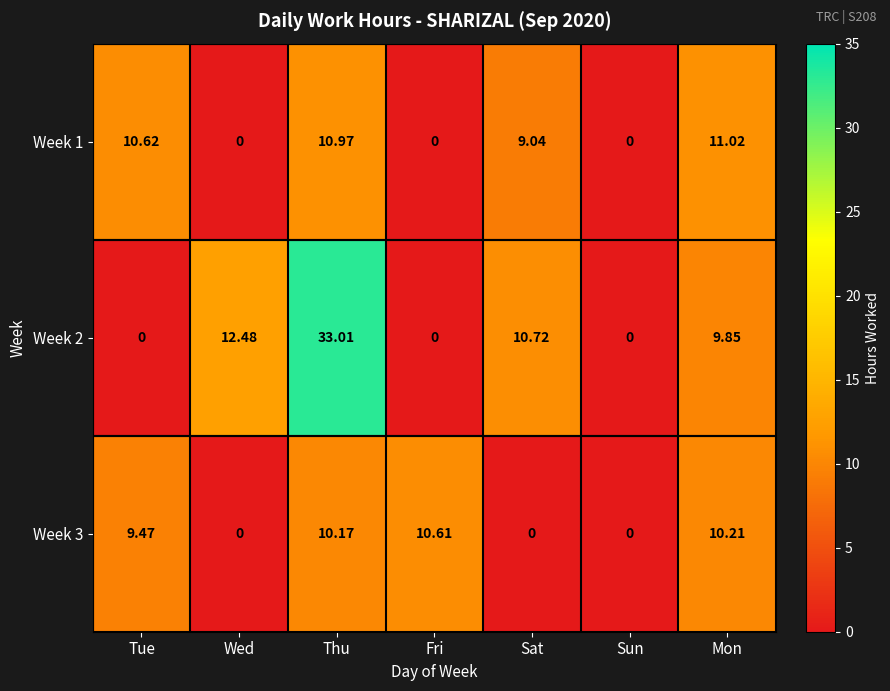

How many values in Week 1 are above zero?

4